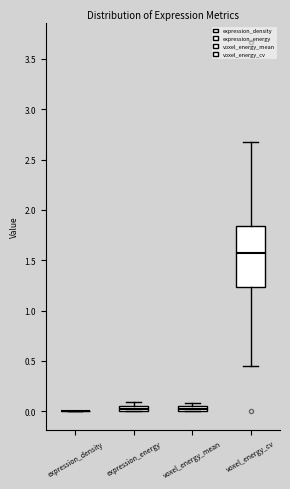

Where is the upper edge of the box for voxel_energy_mean on the y-axis? The values are not printed on the chart, so give them approximately, as read against the axis.

0.05